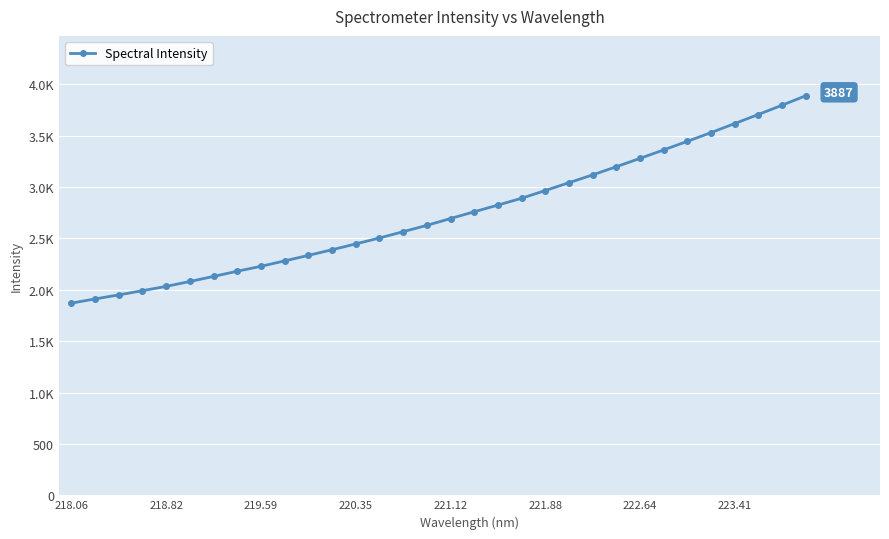

True or false: the data has more than 1 interior local peaks.

False